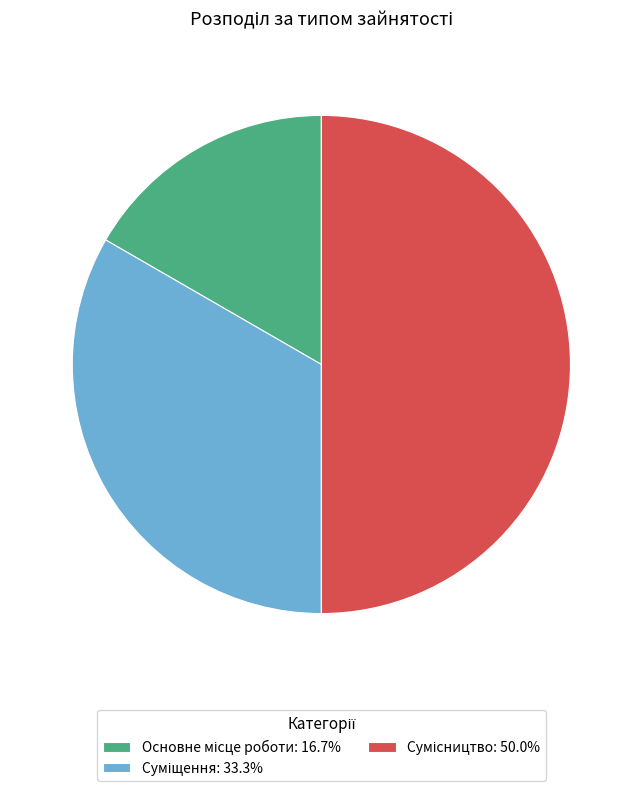

How many slices are in this pie chart?

3